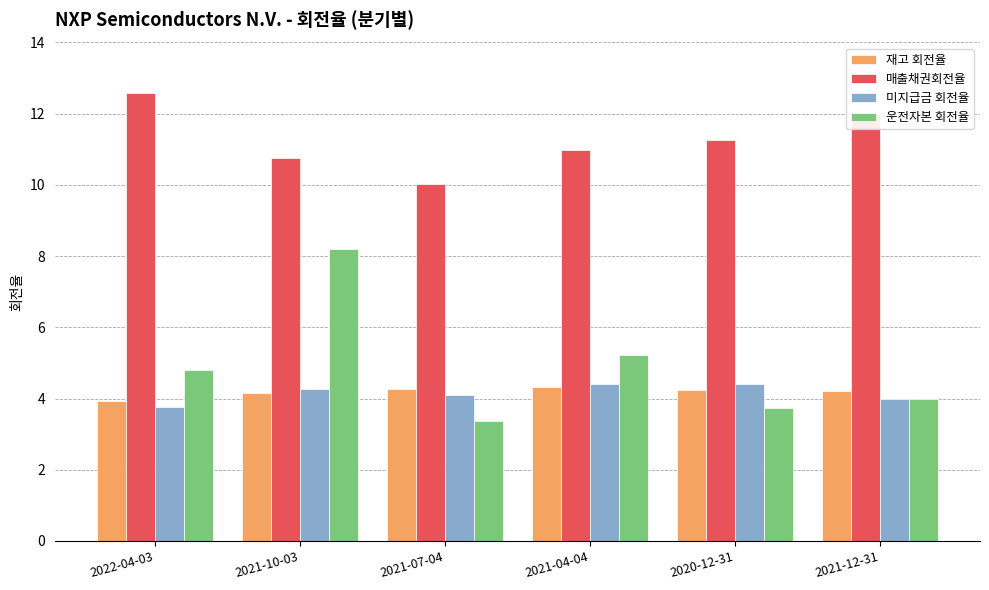

Are the bars horizontal?

No